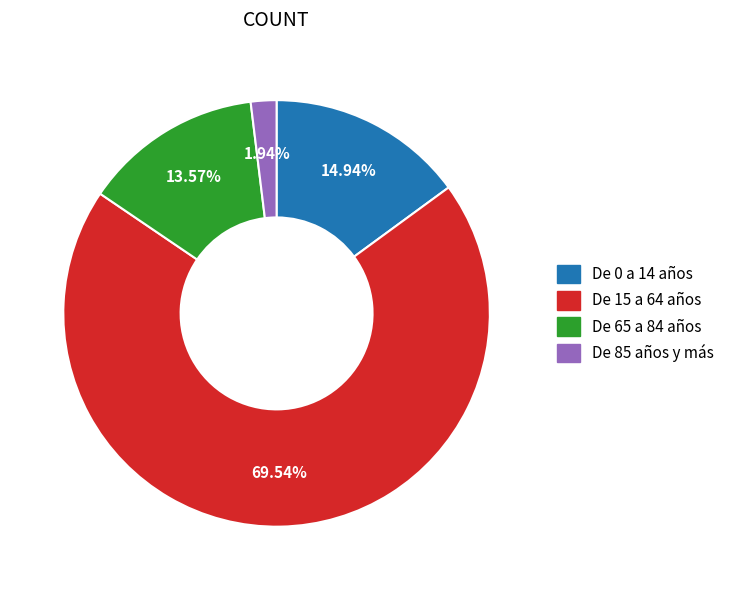

To the nearest percent, what is the average slice percentage?

25%